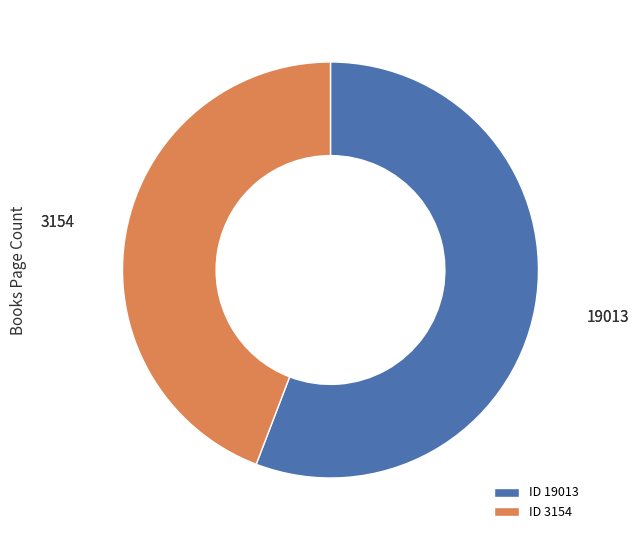

Combined, do ID 3154 and ID 19013 account for over 50%?

Yes